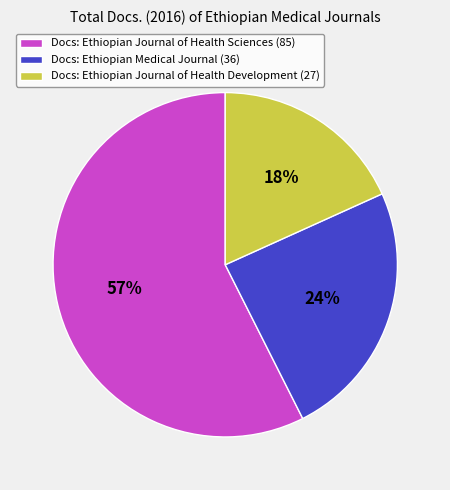

Rank the categories by value from lowest to highest.

Docs: Ethiopian Journal of Health Development (27), Docs: Ethiopian Medical Journal (36), Docs: Ethiopian Journal of Health Sciences (85)